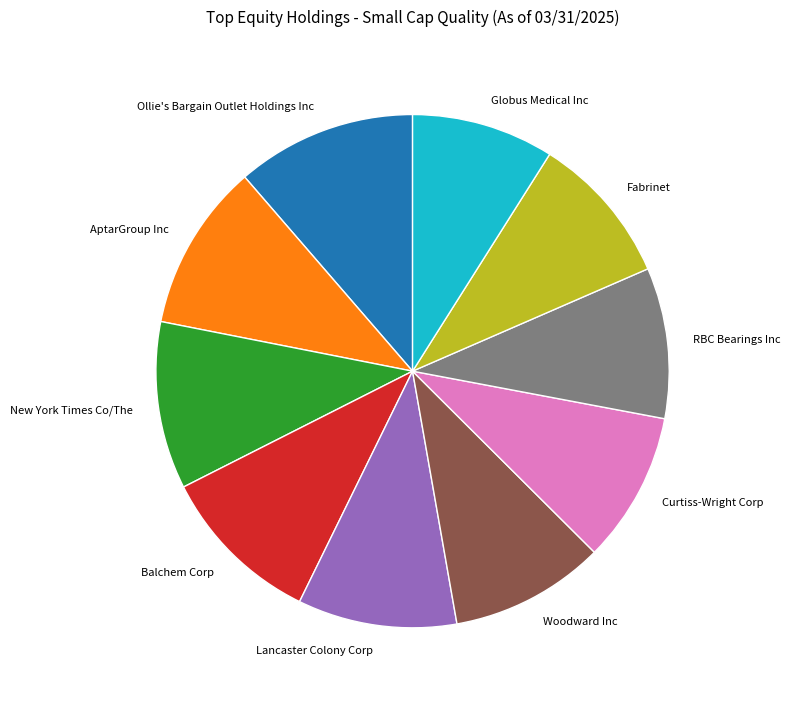

Do RBC Bearings Inc and Fabrinet together represent more than half of the pie?

No